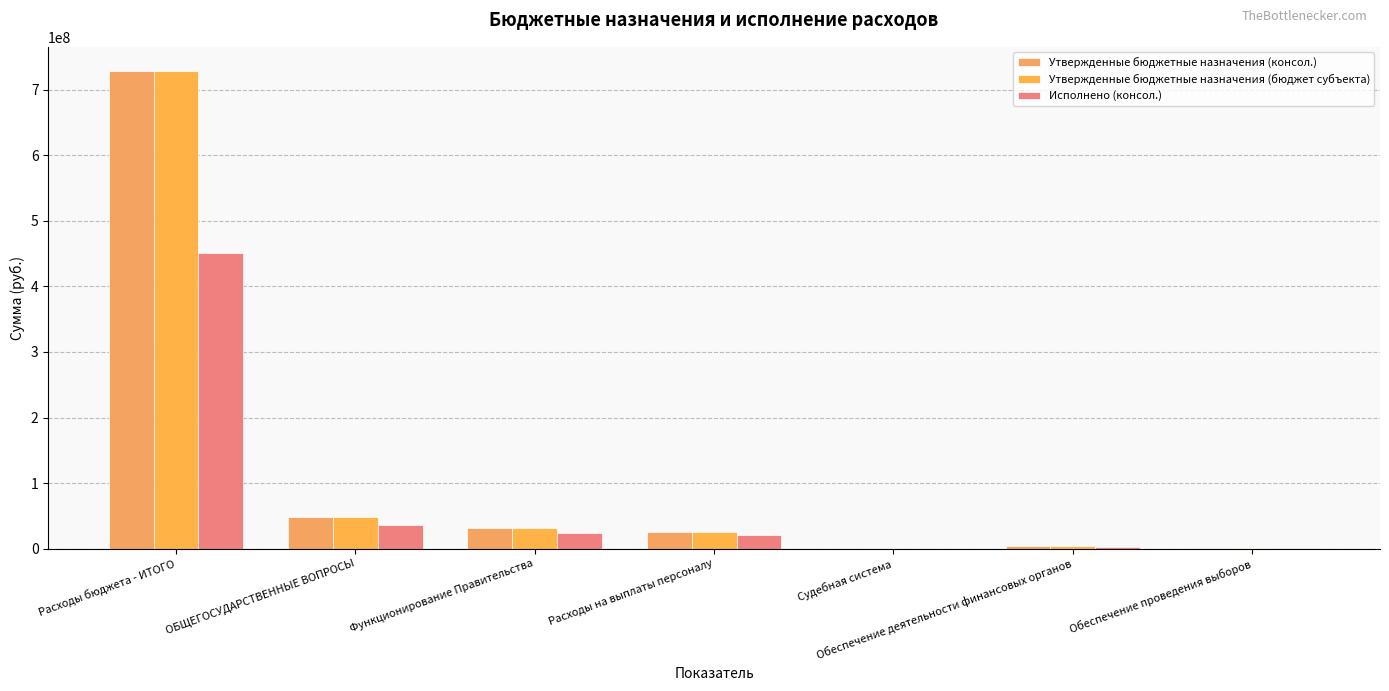

How many data points does each series have?

7